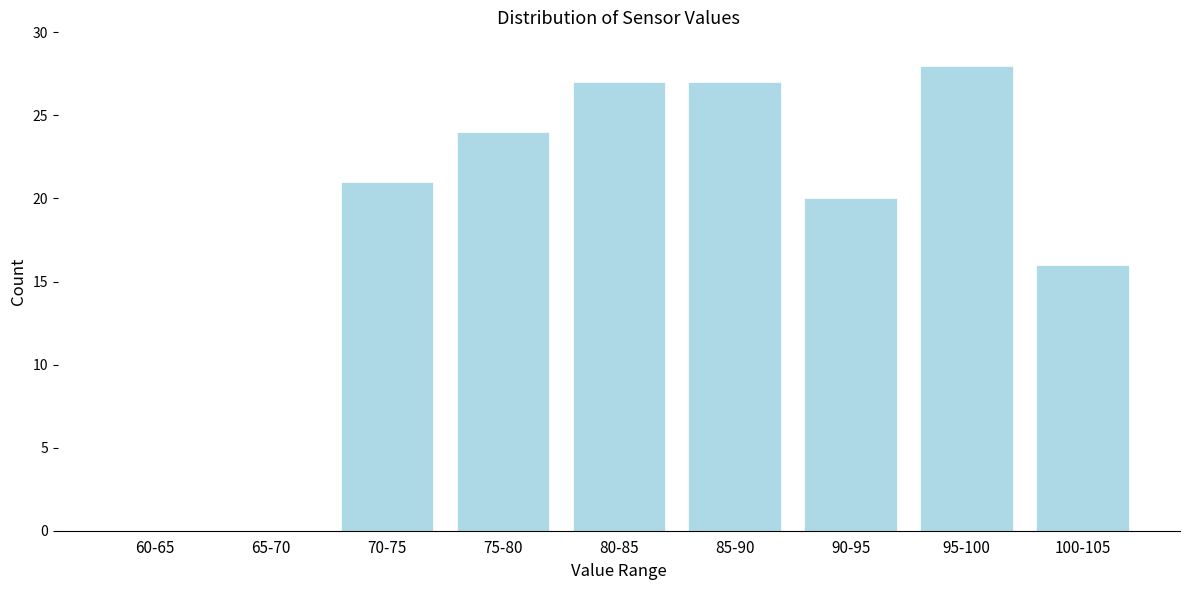

Reading right to left, list all the values displayed in this chart.

100-105=16	95-100=28	90-95=20	85-90=27	80-85=27	75-80=24	70-75=21	65-70=0	60-65=0